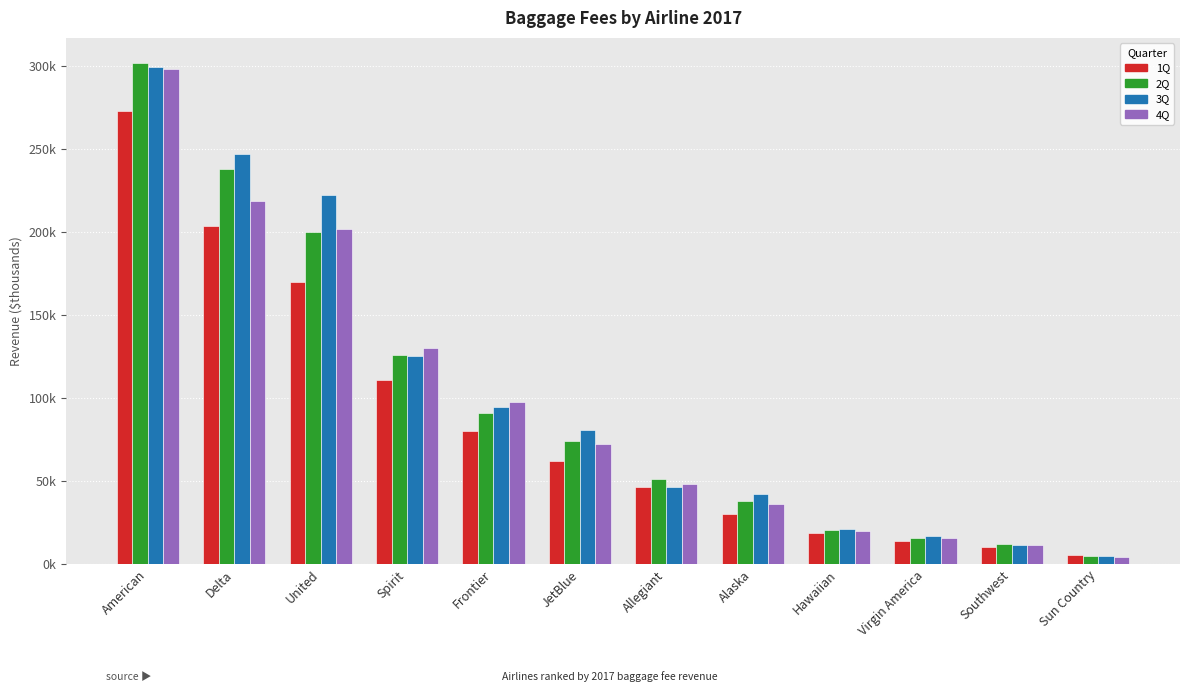

List the labels in order of 1Q value, largest first.

American, Delta, United, Spirit, Frontier, JetBlue, Allegiant, Alaska, Hawaiian, Virgin America, Southwest, Sun Country